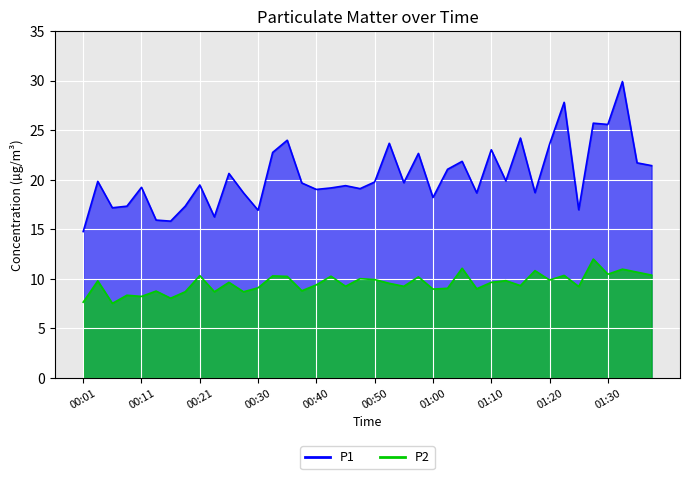

The P1 series shows 17.0 at 01:26. True or false?

True